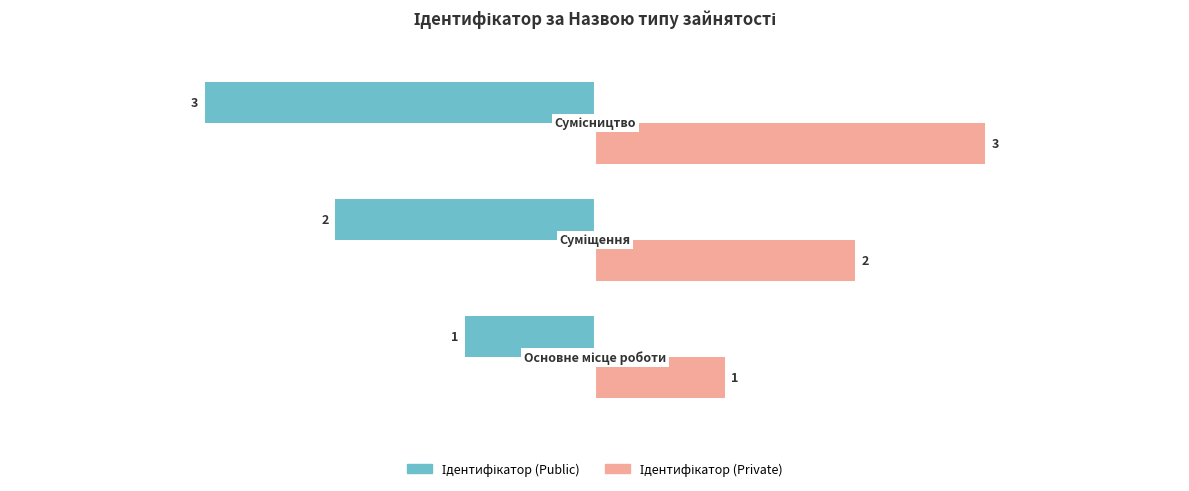

What is the greatest value displayed?

3